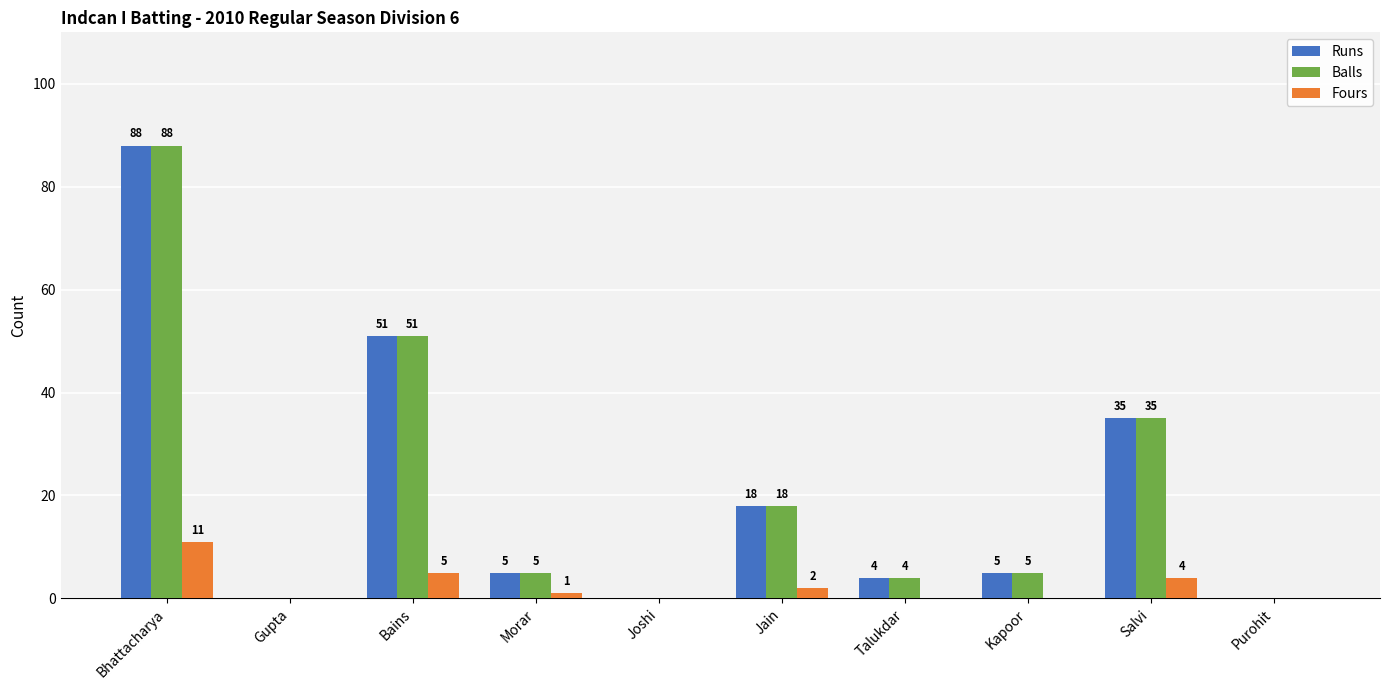

Reading right to left, extract all data points from this chart.

Runs: 0	35	5	4	18	0	5	51	0	88
Balls: 0	35	5	4	18	0	5	51	0	88
Fours: 0	4	0	0	2	0	1	5	0	11